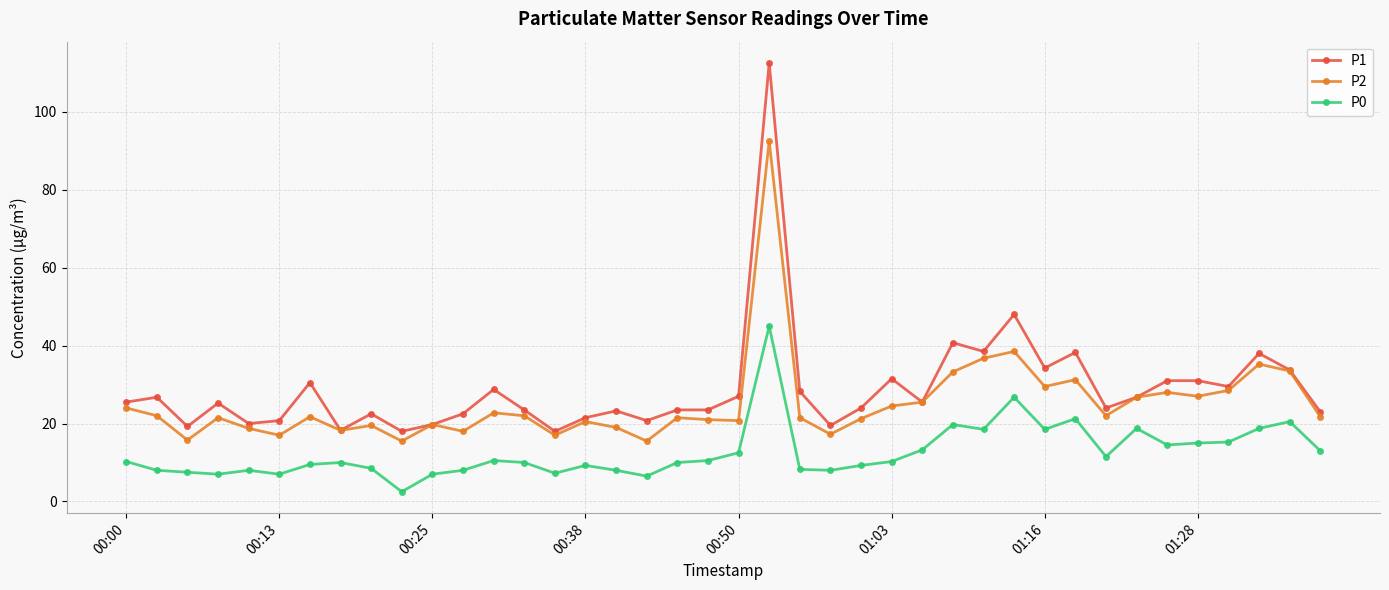

What is the value of the P1 point at the 40th from the left?

23.0